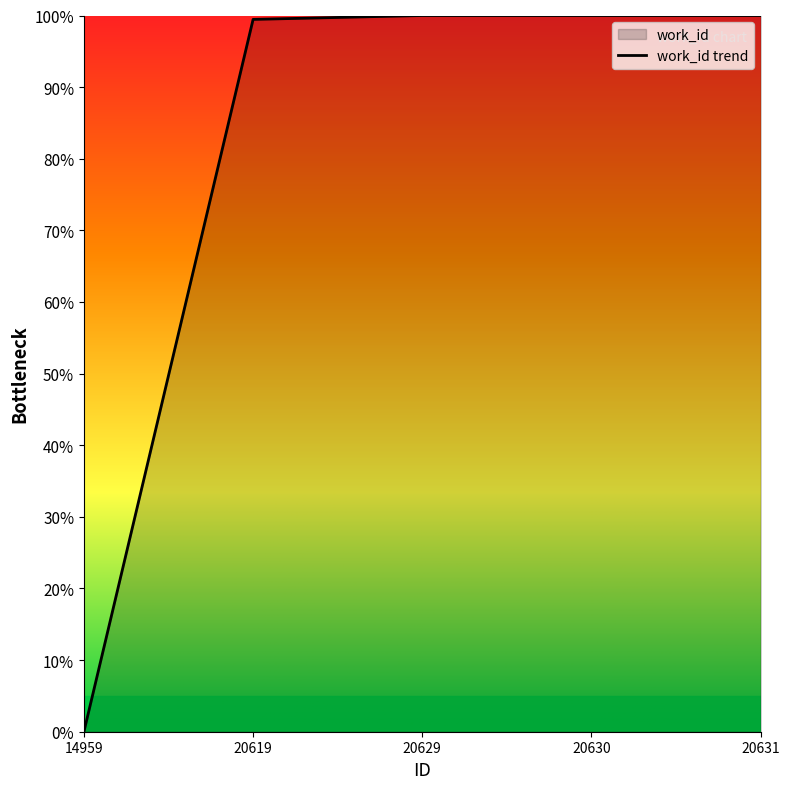

List the labels in order of value, largest first.

20629, 20630, 20631, 20619, 14959